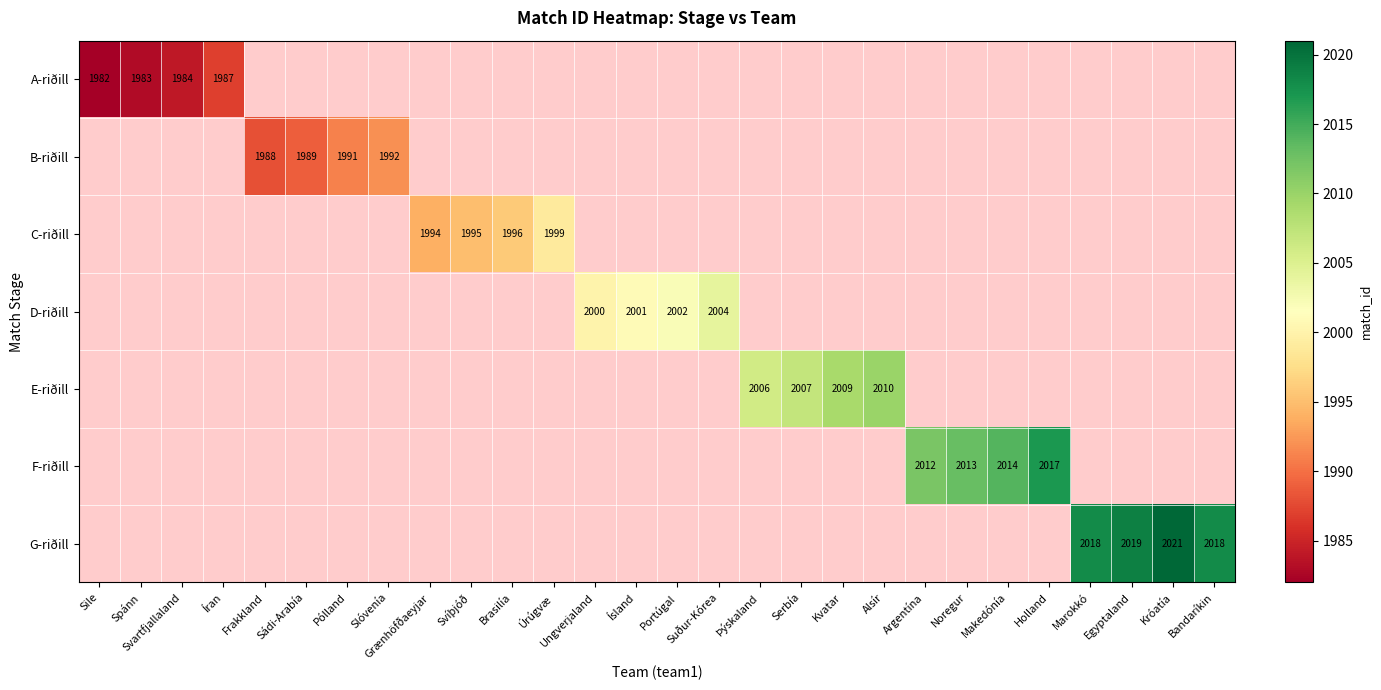

The value of C-riðill at Svíþjóð is 1995. True or false?

True